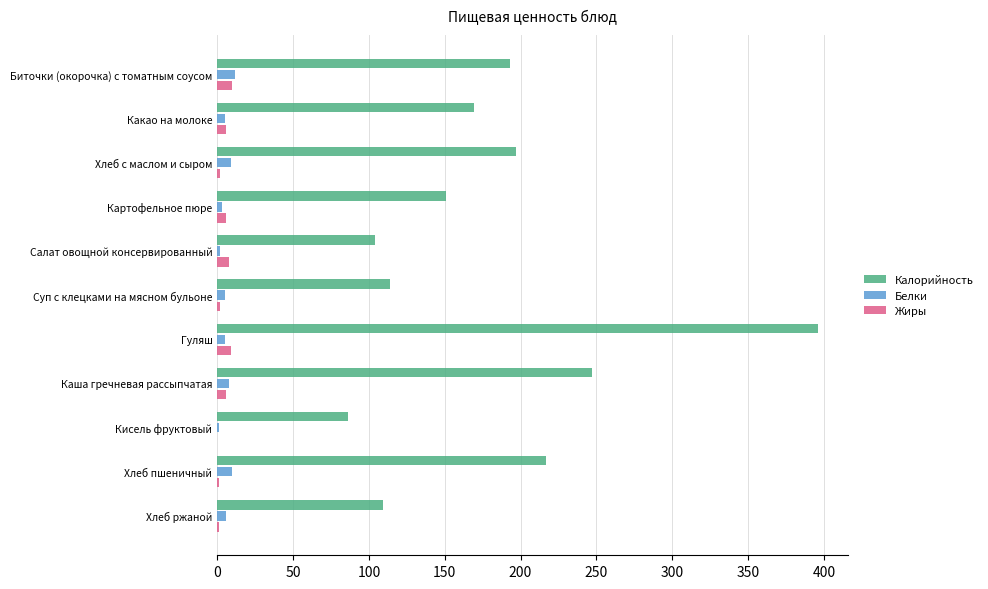

Which series has the widest spread of values?

Калорийность